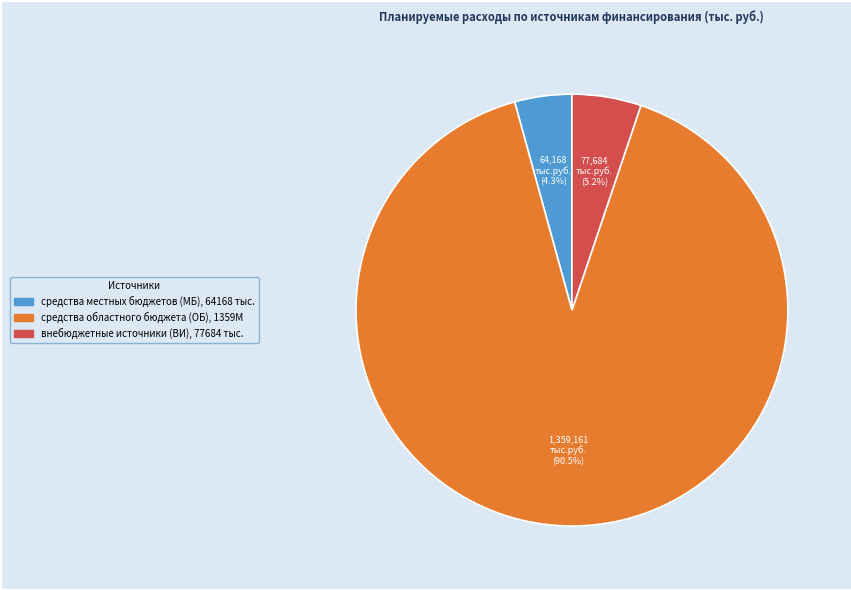

To the nearest percent, what is the difference between the largest and smallest slice percentages?

86%